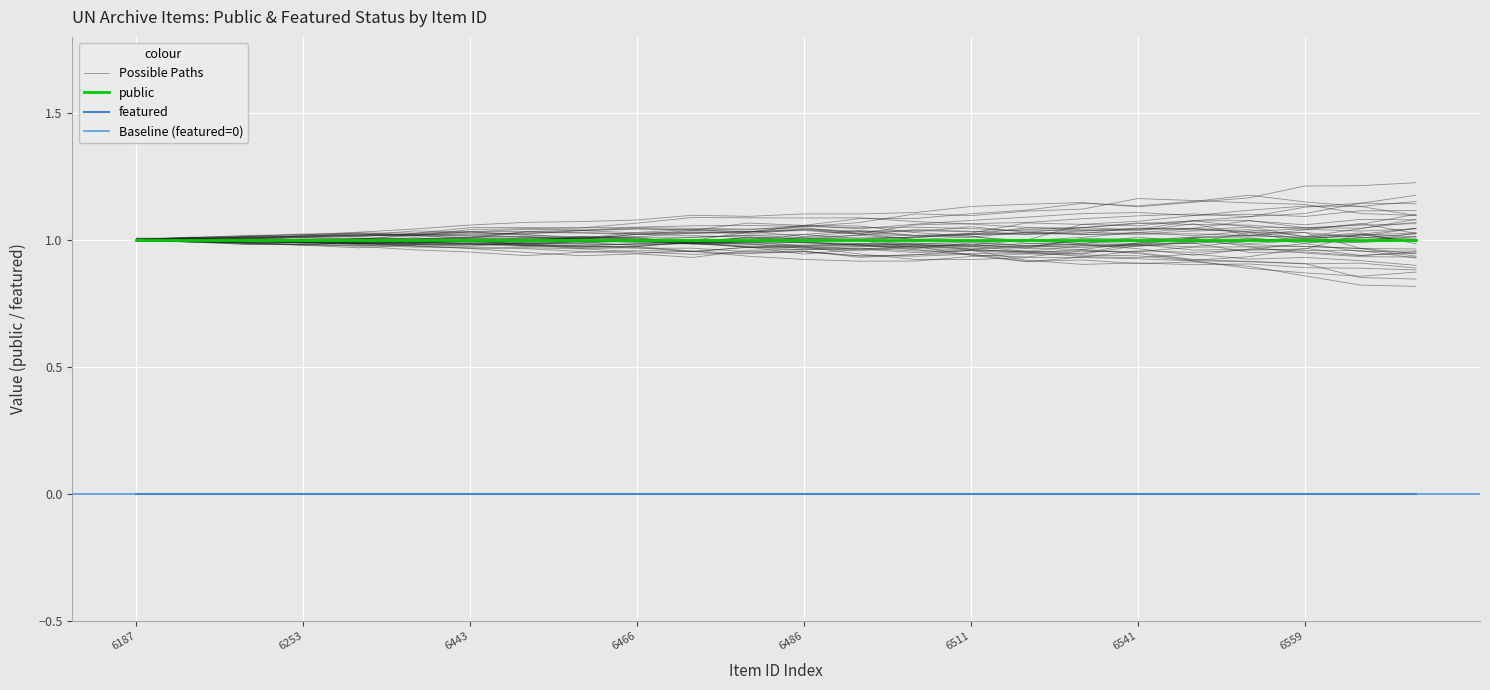

List the series in order of their overall mean, lowest first.

featured, public